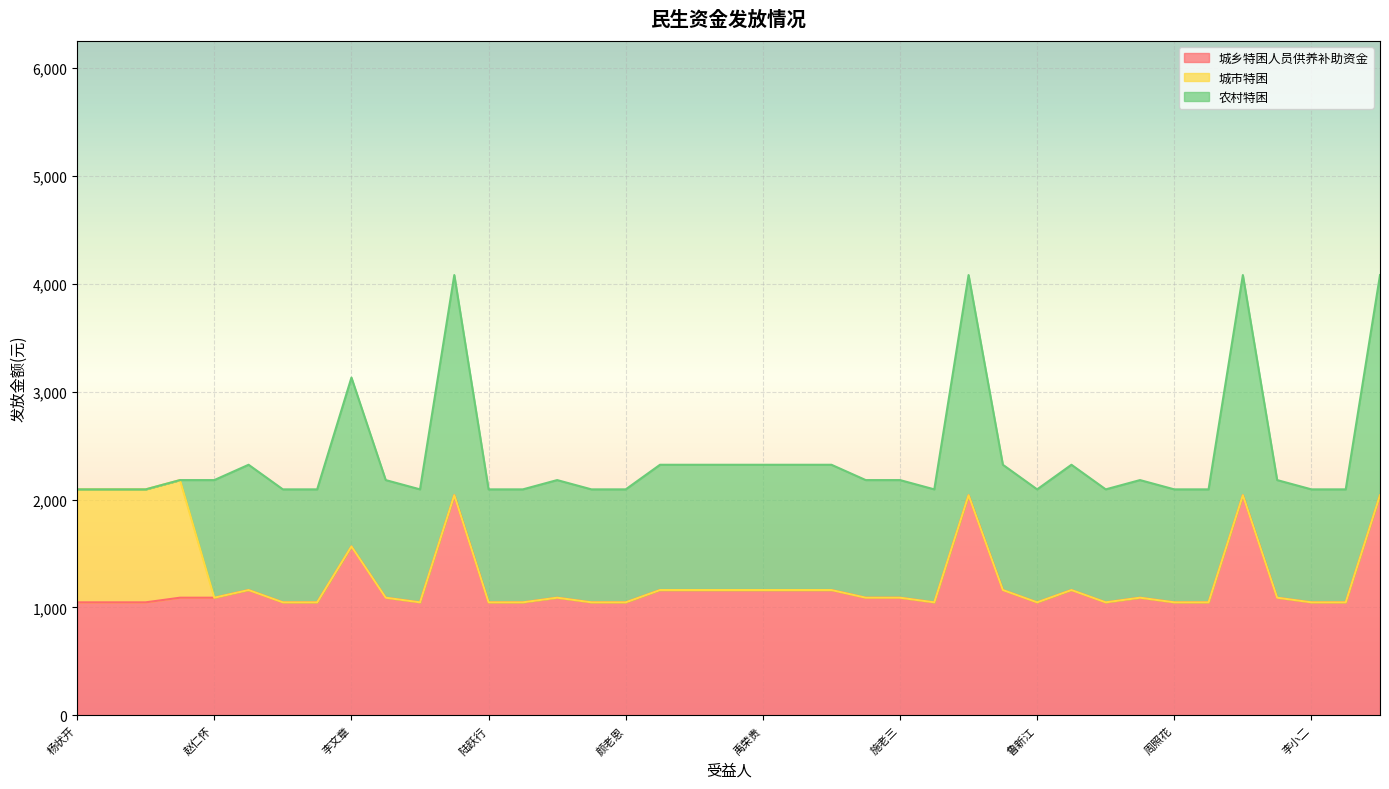

At which category is the sum across all series the highest?

苏小聪